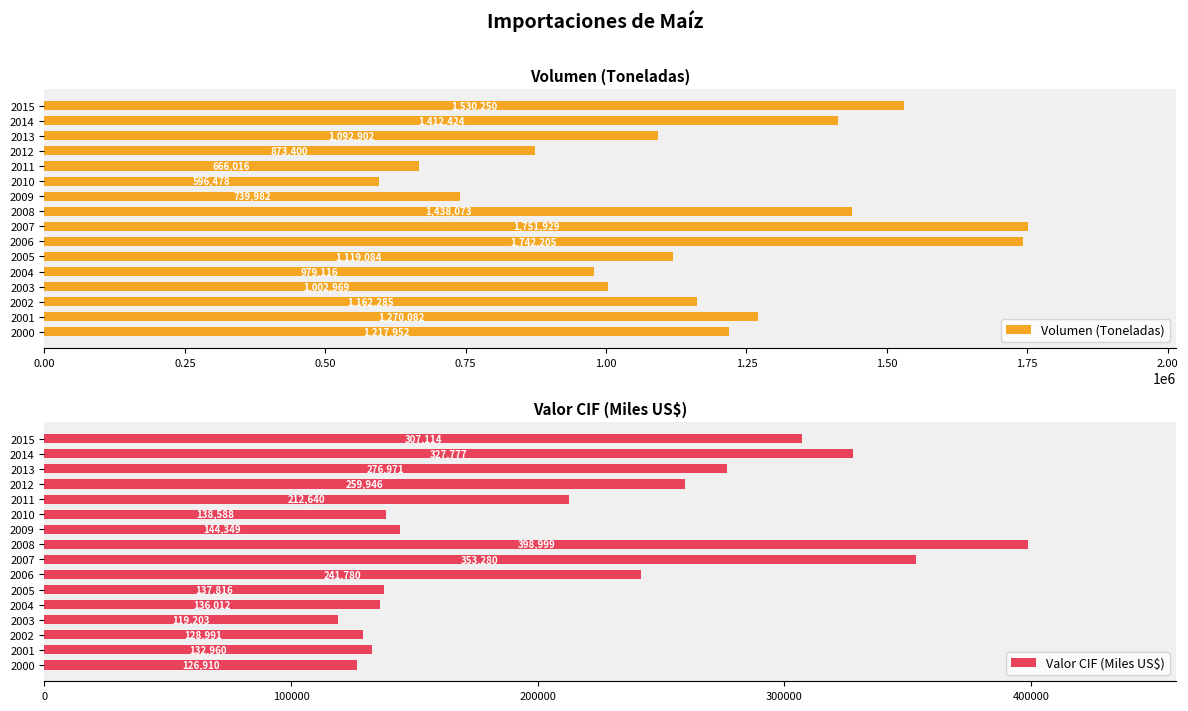

Count the number of categories in the chart.

16